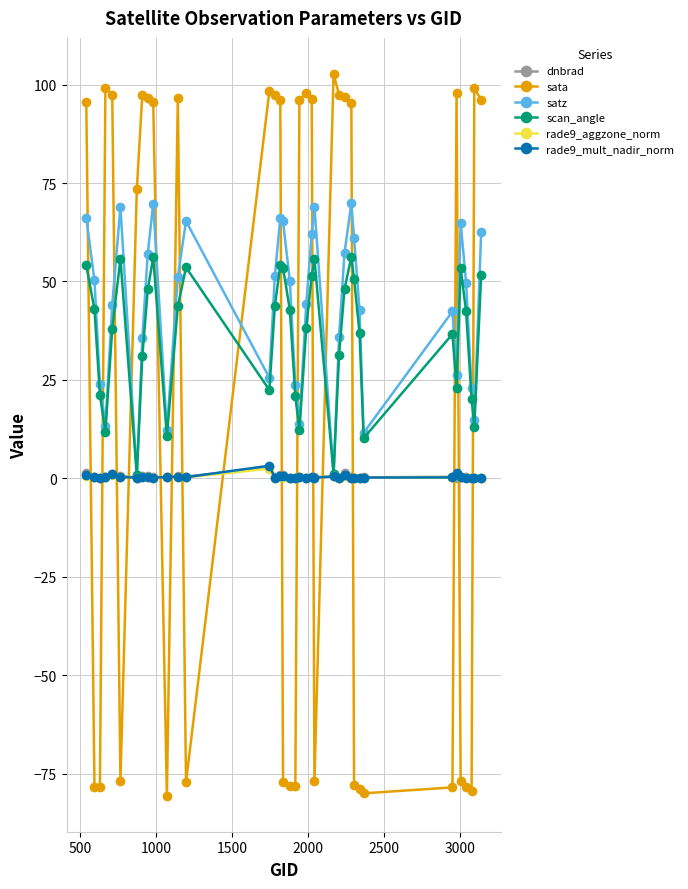

What is the value of the sata point at the 18th from the left?

-78.2